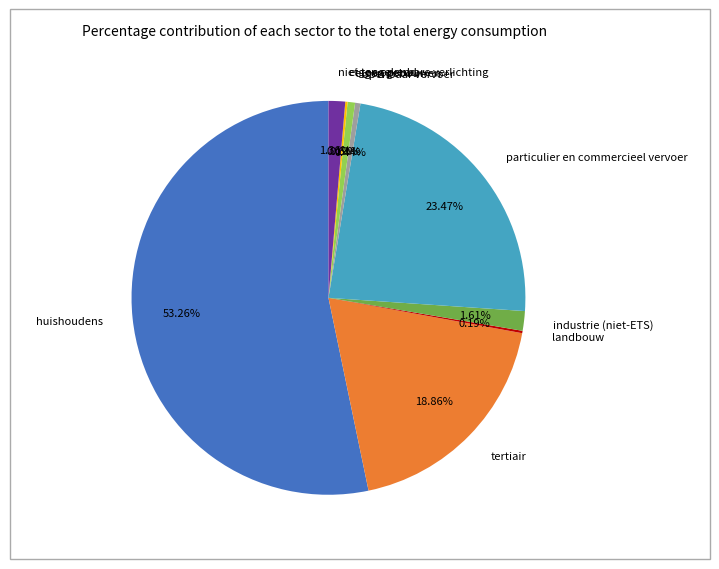

To the nearest percent, what percentage of the pie is tertiair?

19%